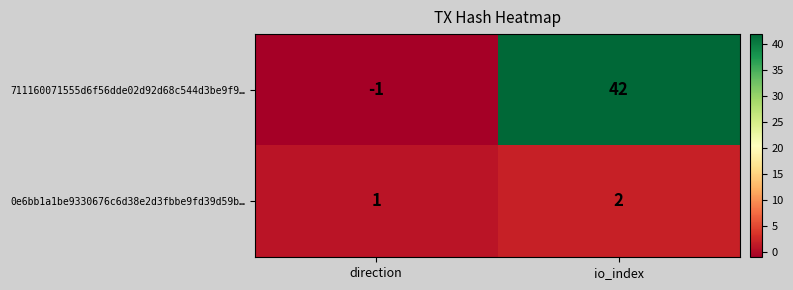

Reading left to right, what are all the values shown in this chart?

711160071555d6f56dde02d92d68c544d3be9f9…: direction=-1	io_index=42
0e6bb1a1be9330676c6d38e2d3fbbe9fd39d59b…: direction=1	io_index=2